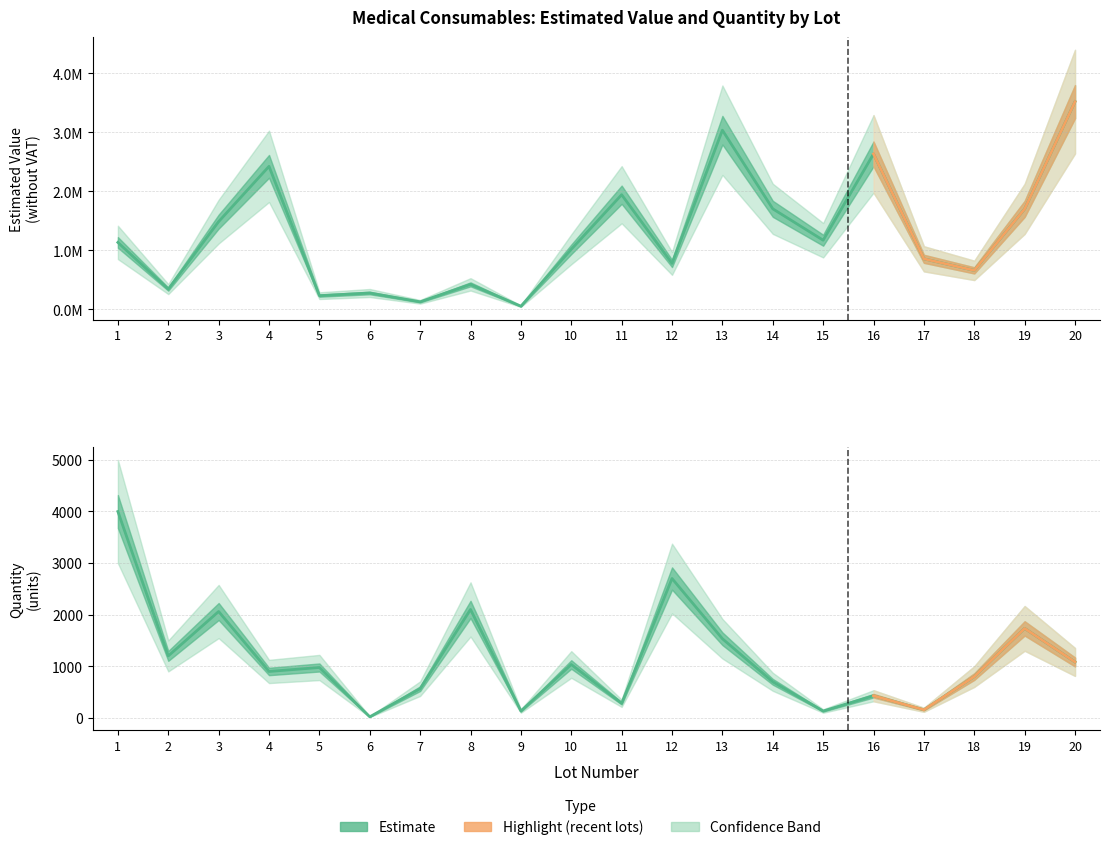

How many interior local valleys does the Estimated Value (valoarea estimativa) series have?

7